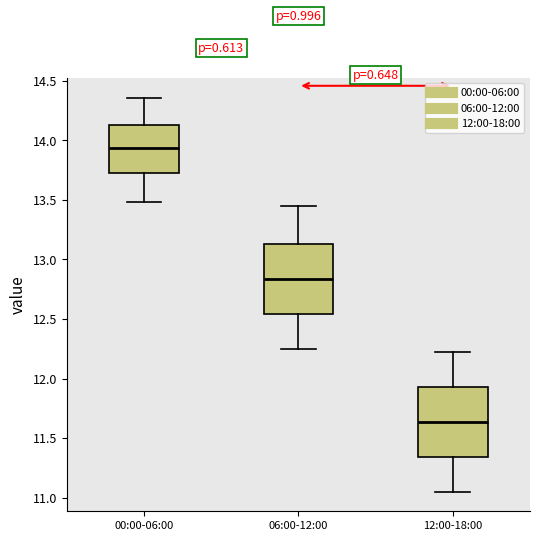

Reading left to right, read every box against the y-axis: the position of its median line, the range the box covers, and the ends of its whiskers. The values are not printed on the chart, so give them approximately, as read against the axis.

00:00-06:00: median 13.95, box 13.75 to 14.15, whiskers 13.50 to 14.35
06:00-12:00: median 12.85, box 12.55 to 13.15, whiskers 12.25 to 13.45
12:00-18:00: median 11.65, box 11.35 to 11.95, whiskers 11.05 to 12.20